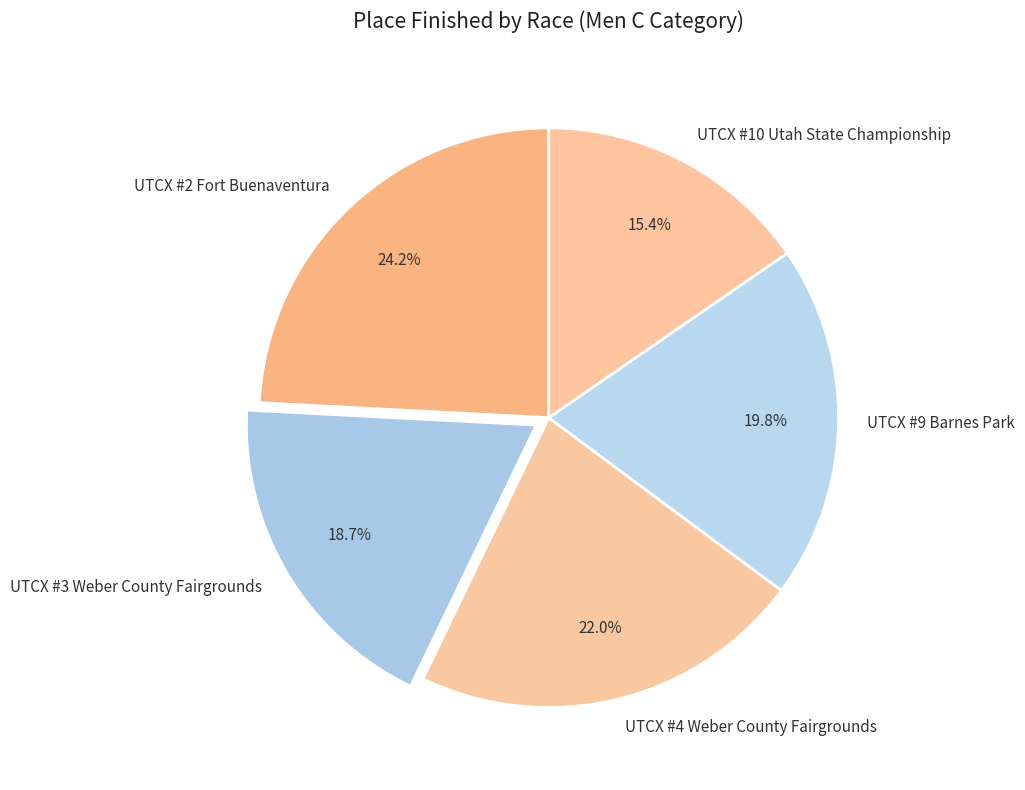

Is it true that UTCX #4 Weber County Fairgrounds is 32% of the pie?

False